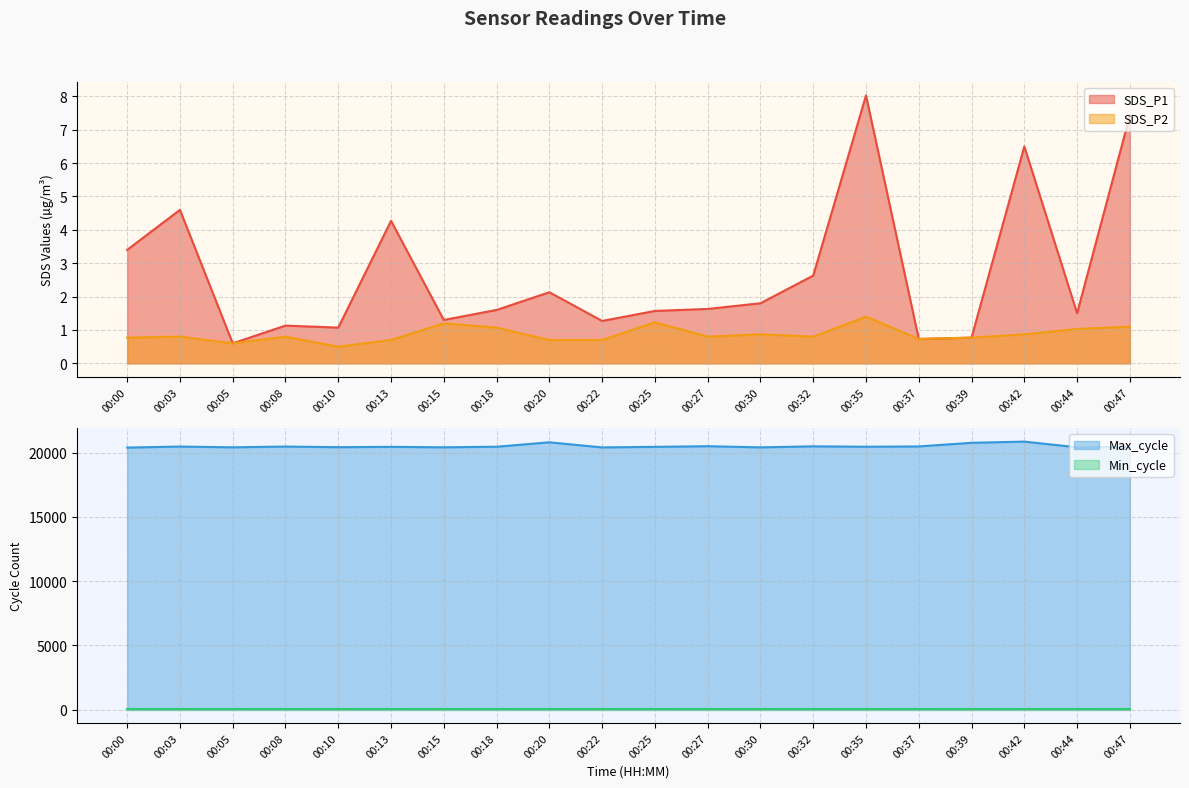

How many values in the SDS_P1 series are below 1?

3